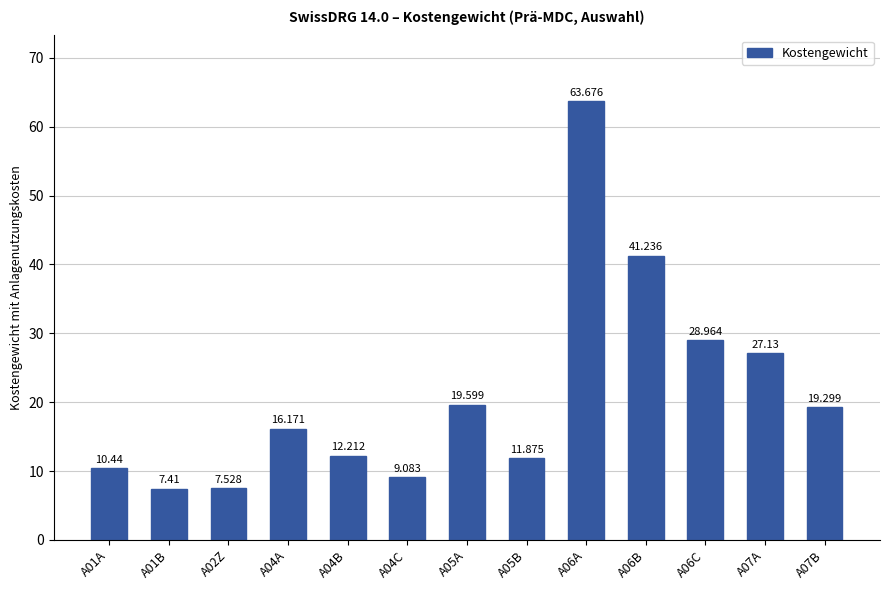

How many data points does each series have?

13